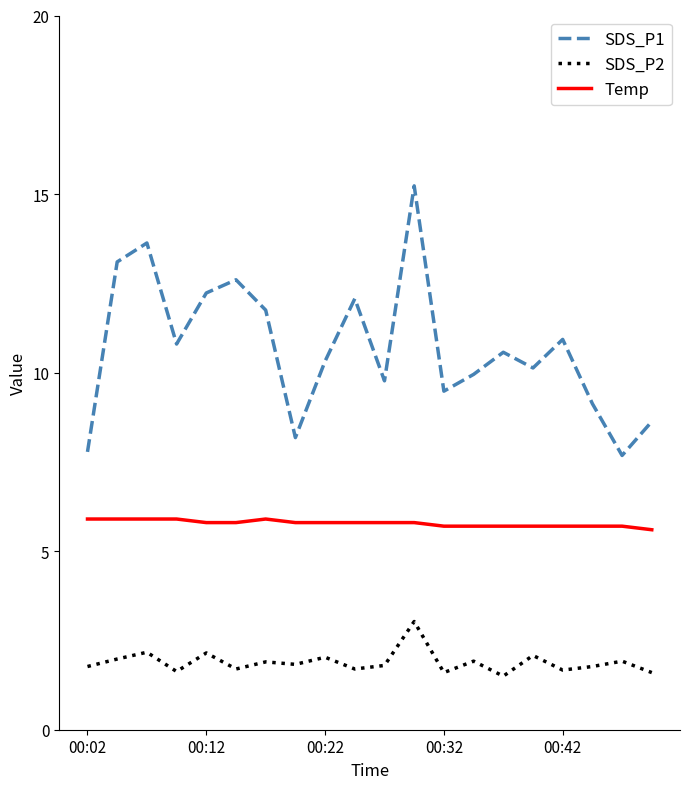

Rank the series by their average value, from lowest to highest.

SDS_P2, Temp, SDS_P1